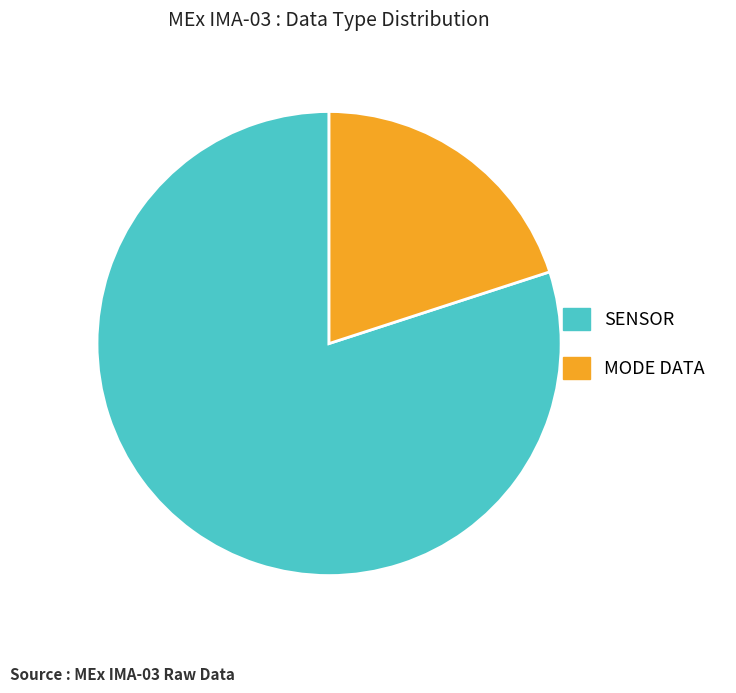

Count the number of slices in the pie.

2